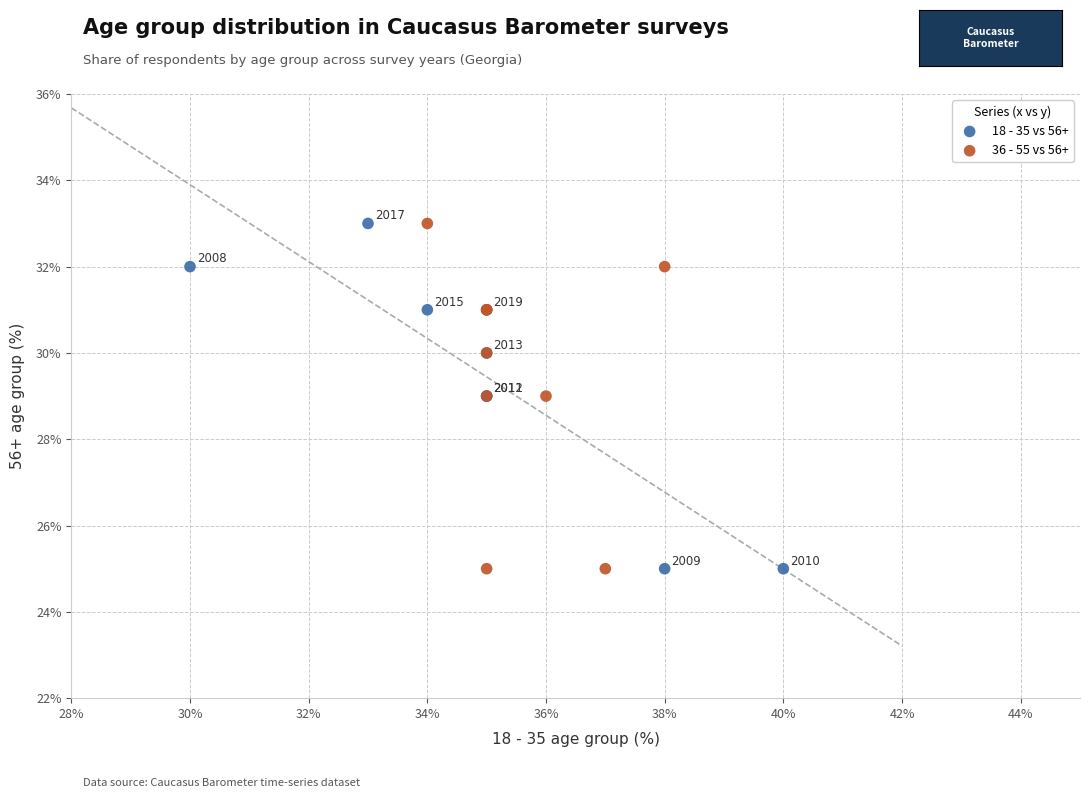

What are all the series names shown in the legend?

18 - 35 vs 56+, 36 - 55 vs 56+